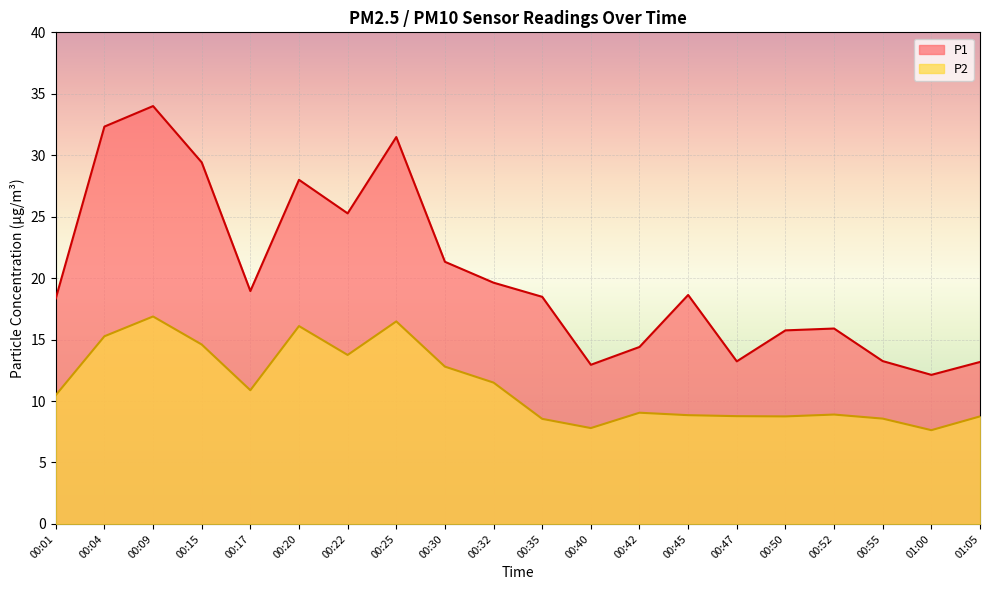

Which series has the largest total across all categories?

P1